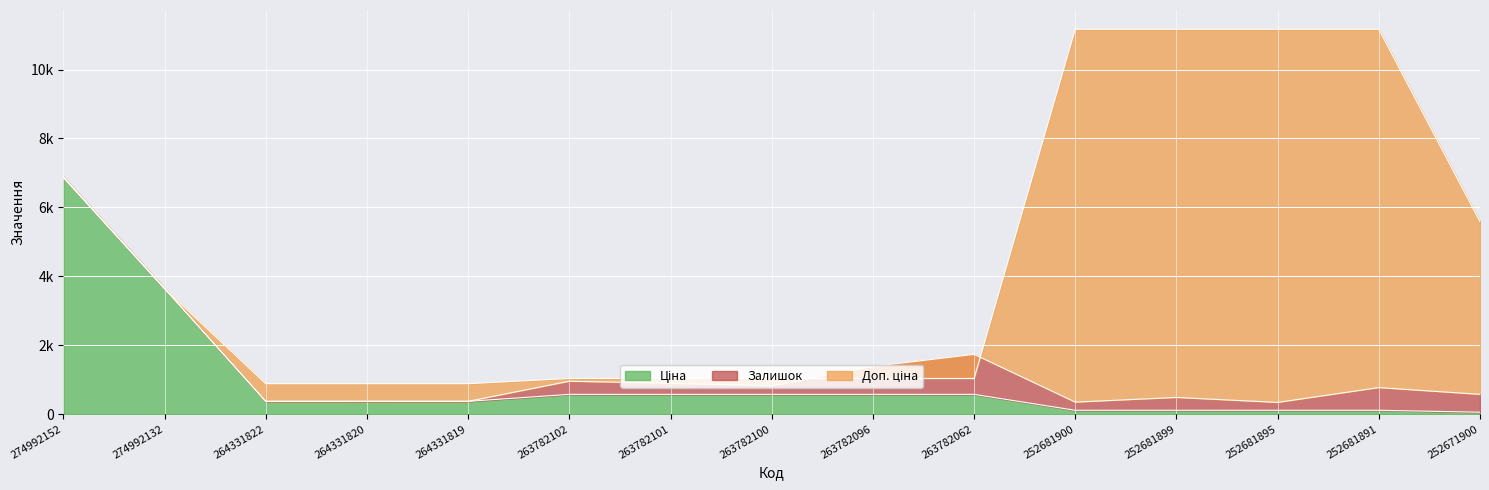

Is the value of Ціна at 263782096 greater than the value of Доп. ціна at 264331820?

No